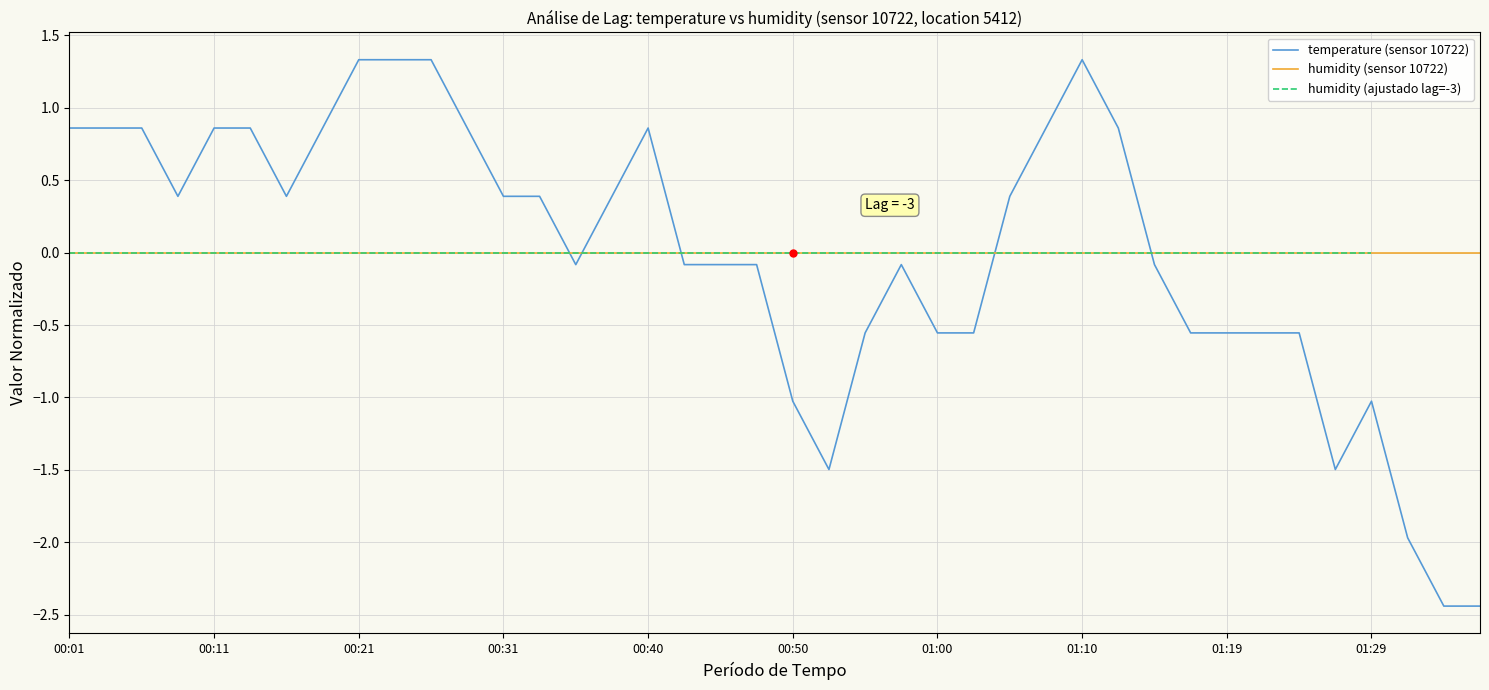

What value does the temperature (sensor 10722) series have at 11?

0.9